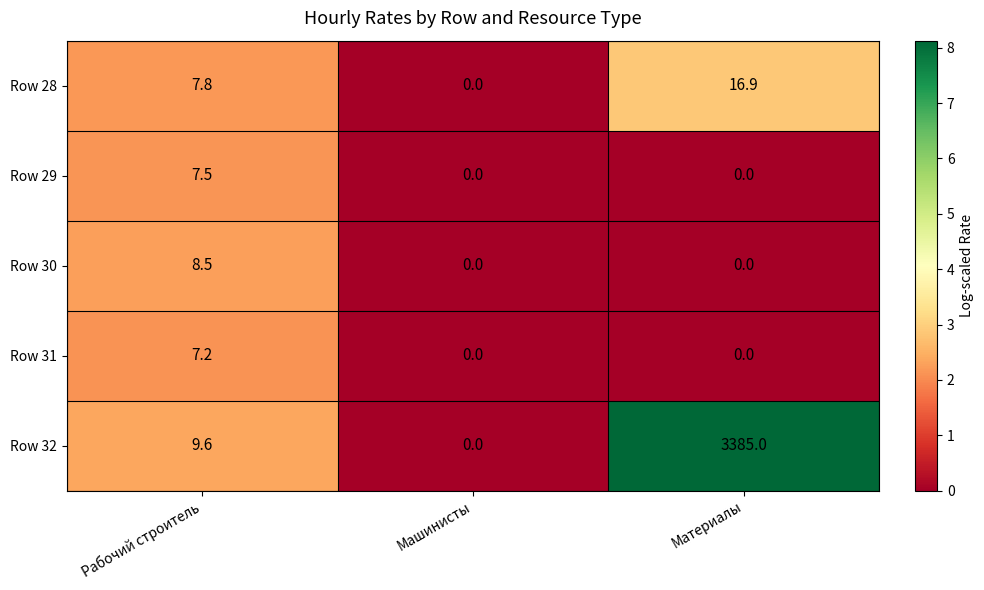

Is it true that Row 29 equals 0.0 at Материалы?

True